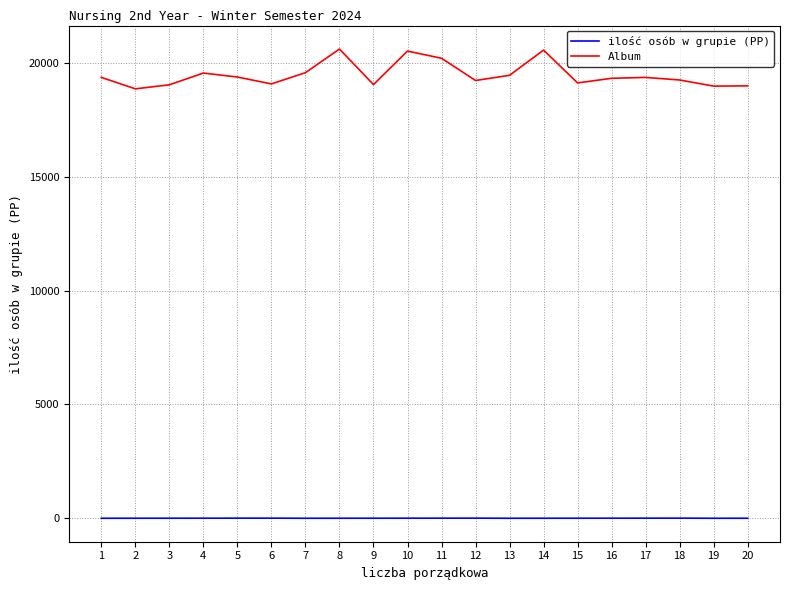

Is the value of Album at 2 greater than the value of ilość osób w grupie (PP) at 7?

Yes